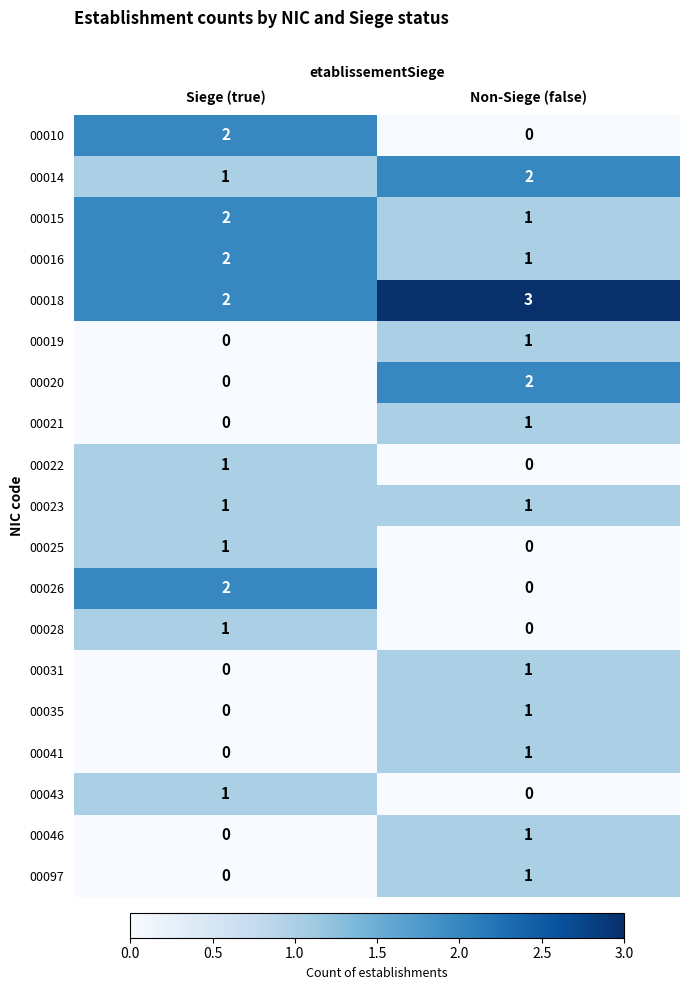

The value of 00028 at Siege (true) is 1. True or false?

True